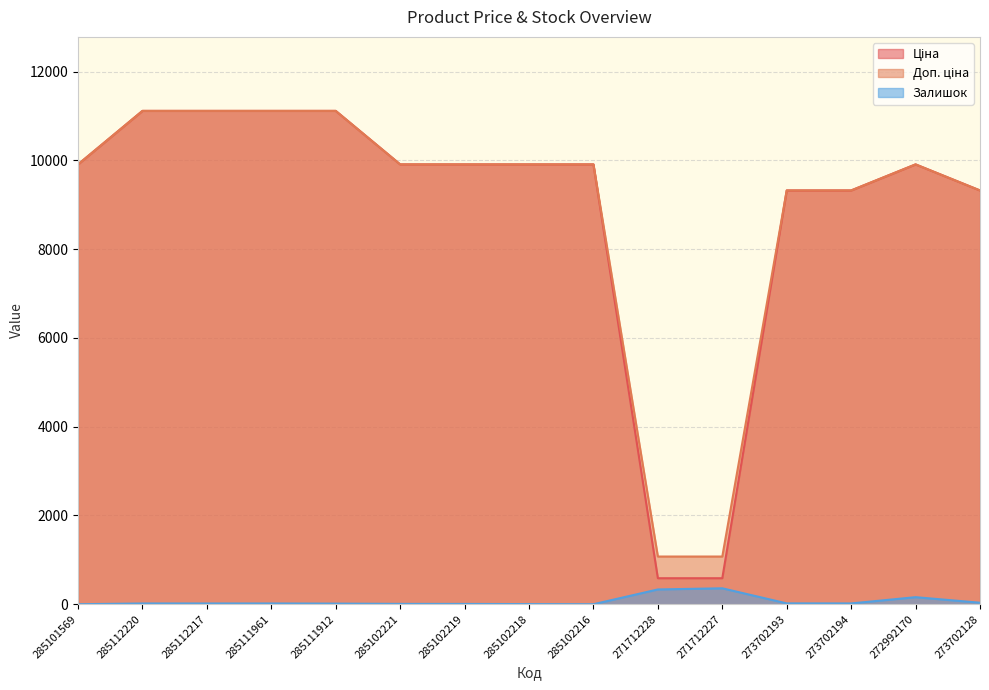

True or false: Доп. ціна and Залишок cross at least once.

False